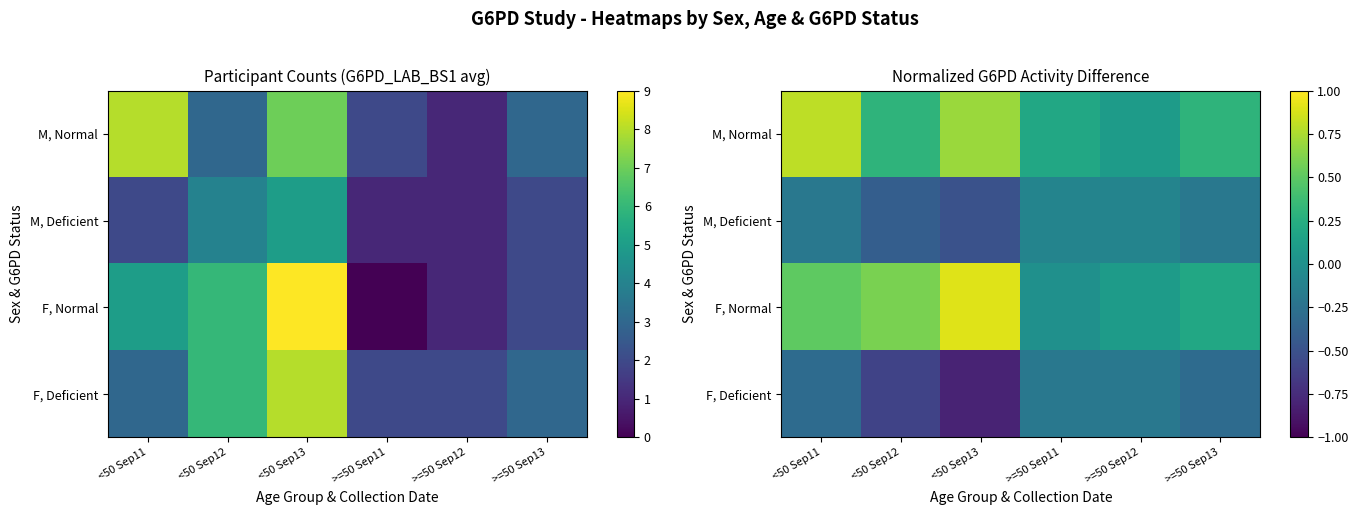

The value of M, Normal at <50 Sep12 is 0.2. True or false?

False